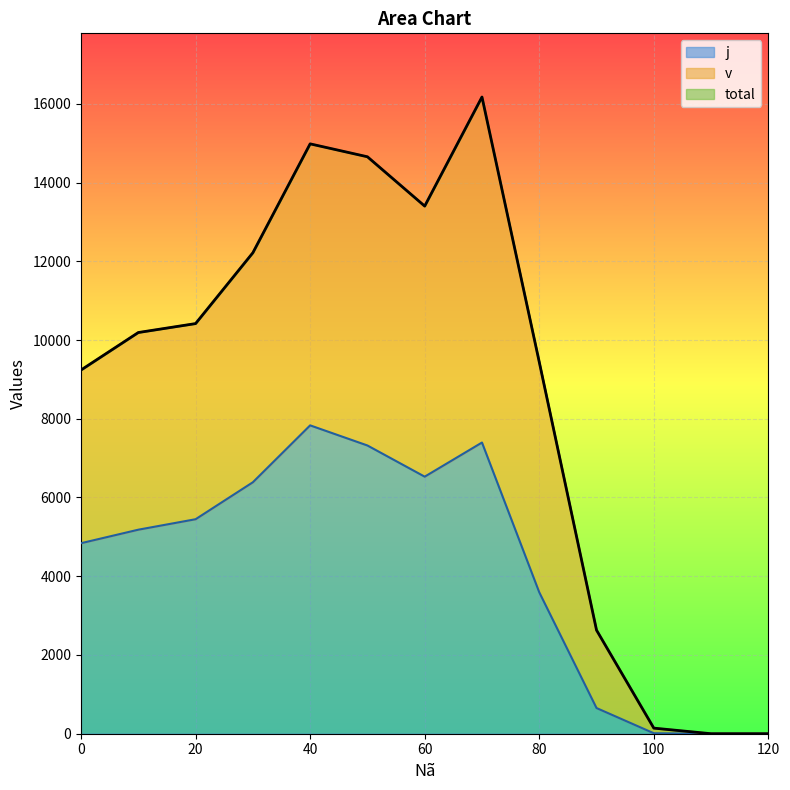

Does the chart display data point markers on the line(s)?

No